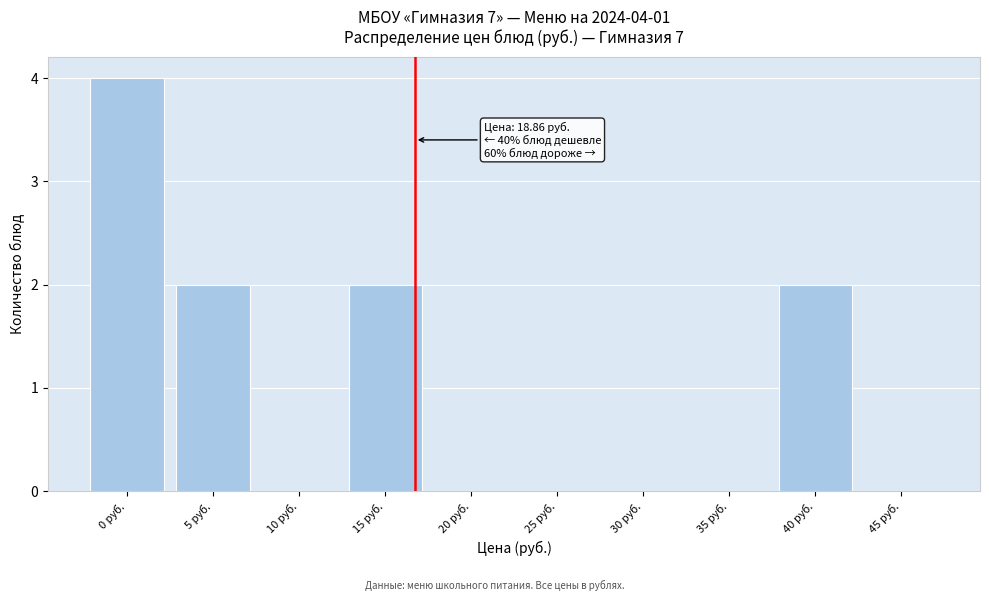

What is the sum of all values?

10